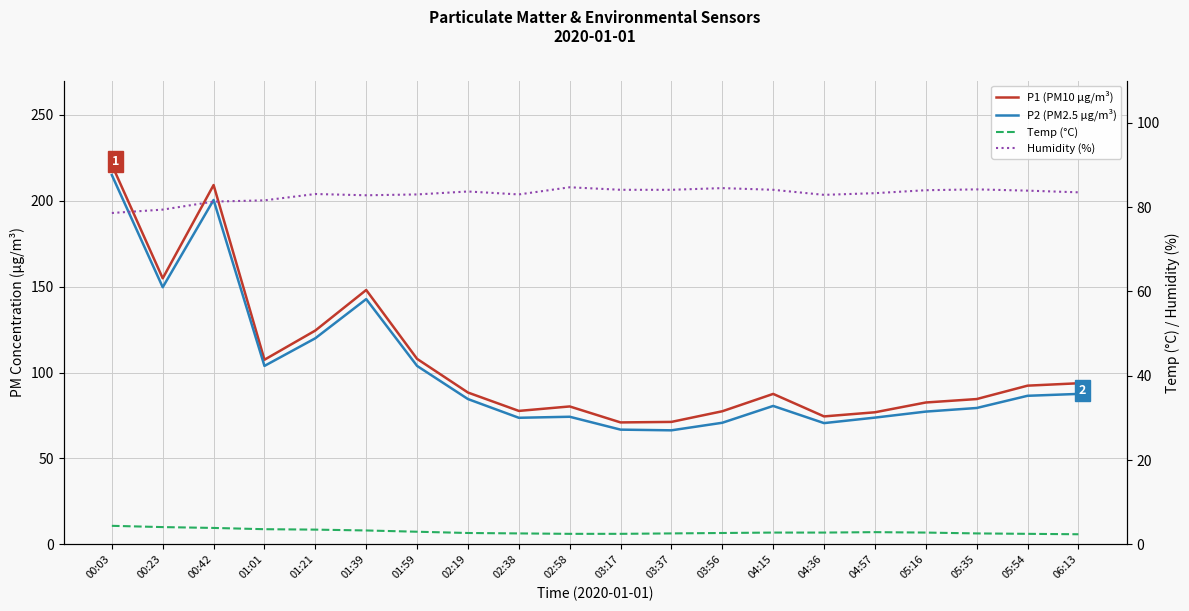

What position from the left is 00:42?

3